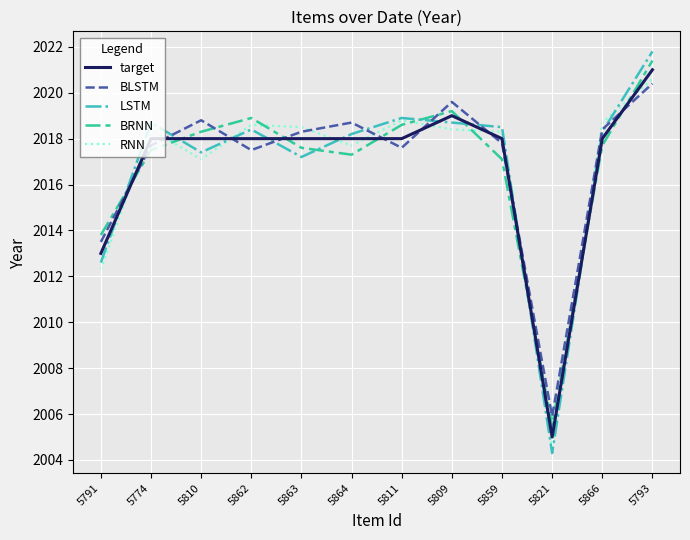

What is the difference between the RNN values at 5809 and 5811?

0.4